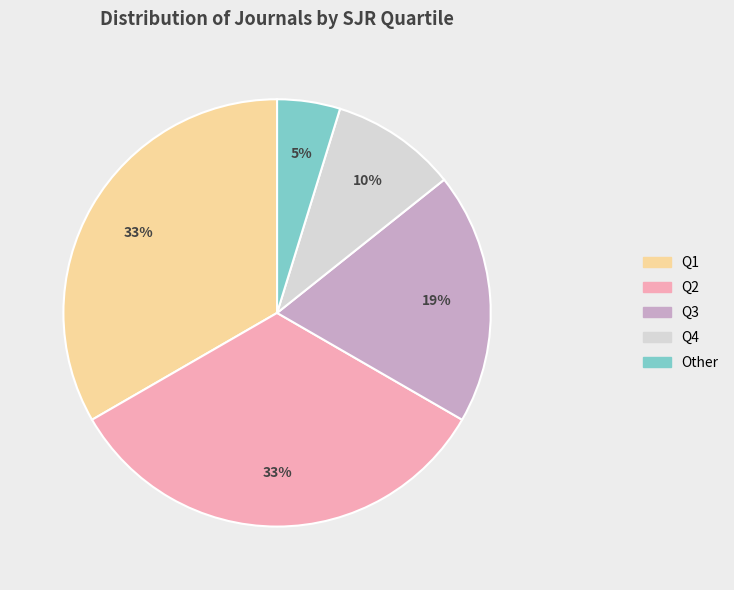

Between Q4 and Q2, which is larger?

Q2